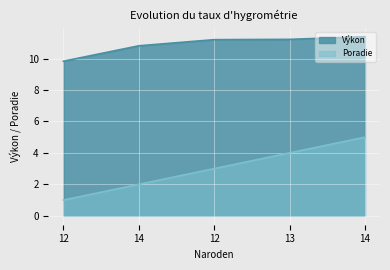

Is the value of Výkon at 14 greater than the value of Poradie at 13?

Yes